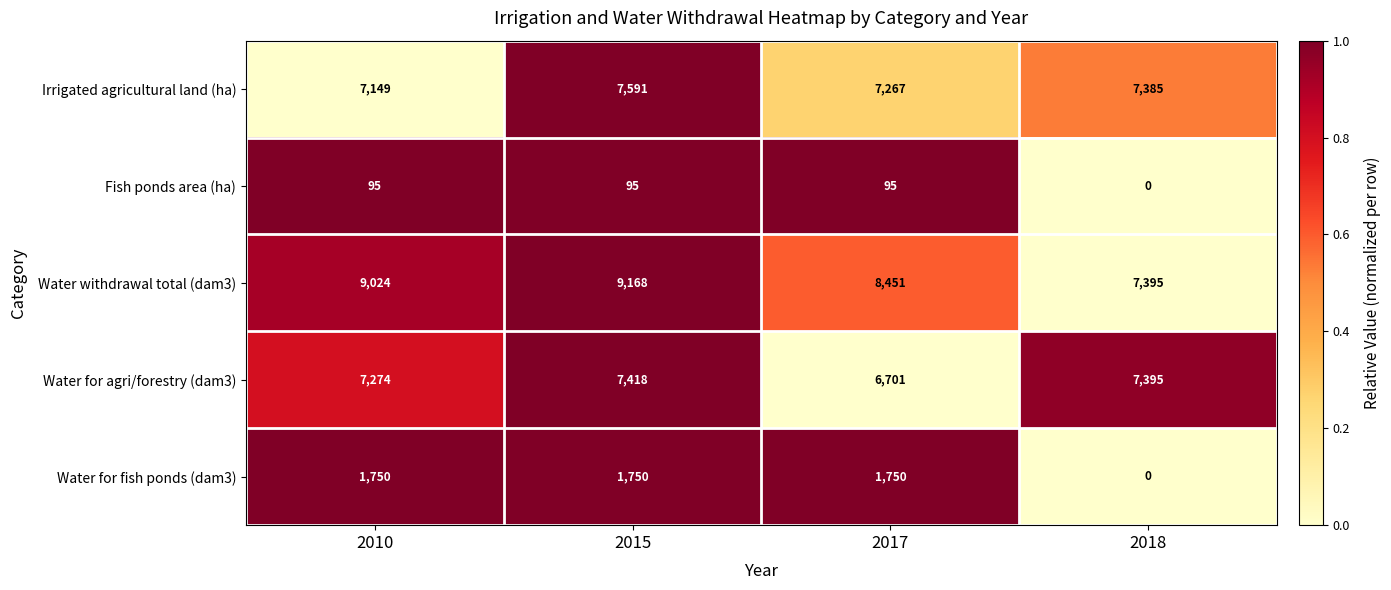

How many data points does each series have?

4